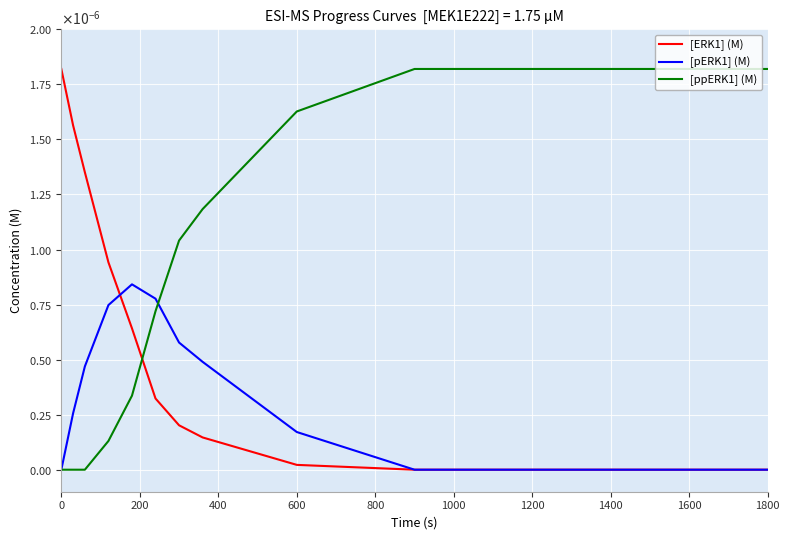

At how many categories does at least one series exceed 0?

12